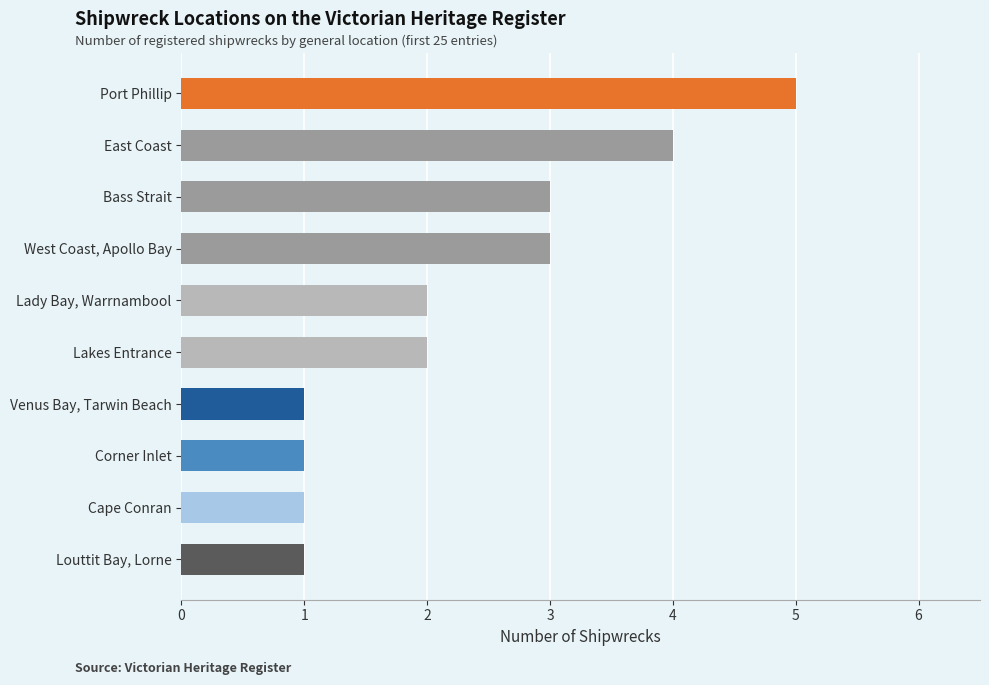

What is the difference between the maximum and second lowest values?

4